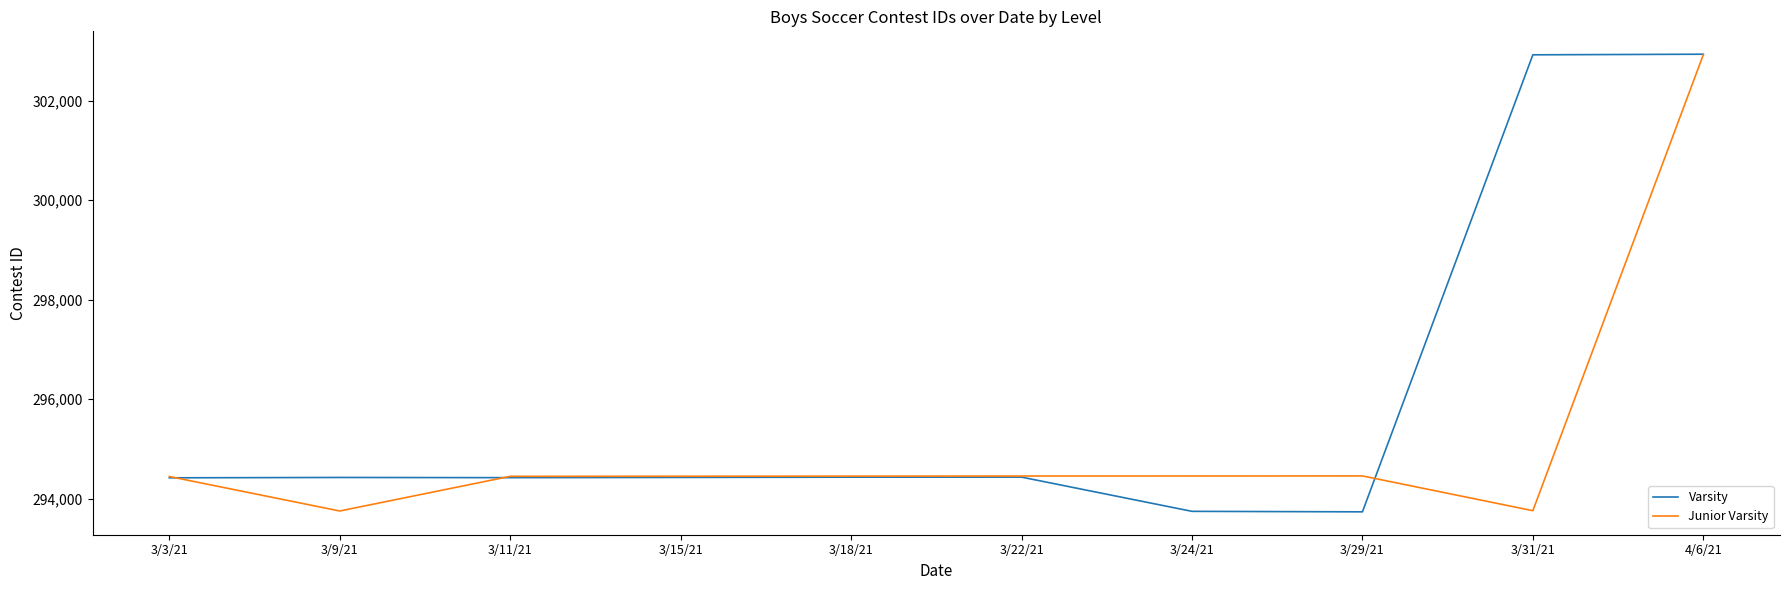

The value of Varsity at 3/18/21 is 294429. True or false?

True